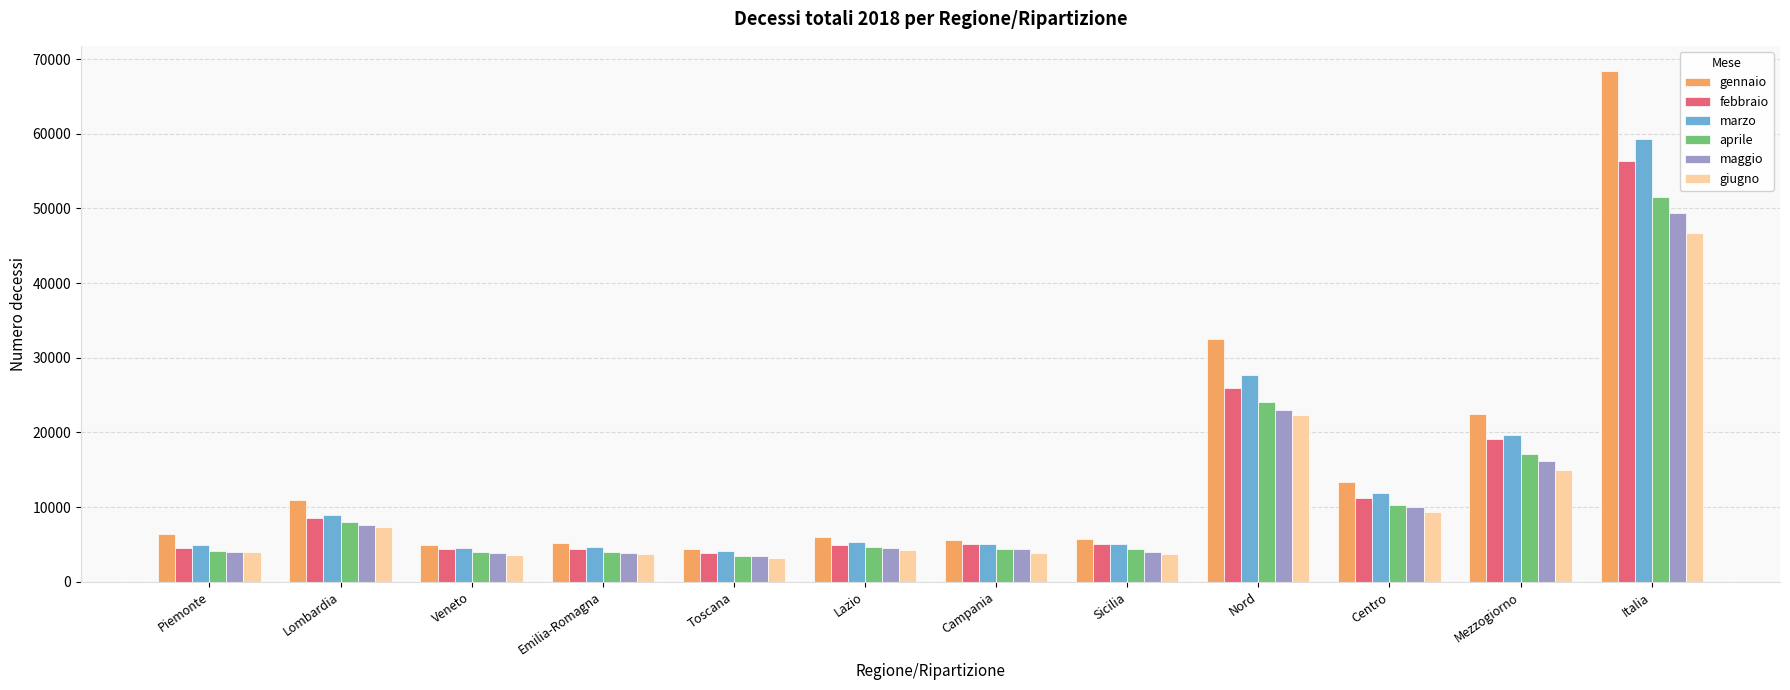

Does the chart contain any negative values?

No